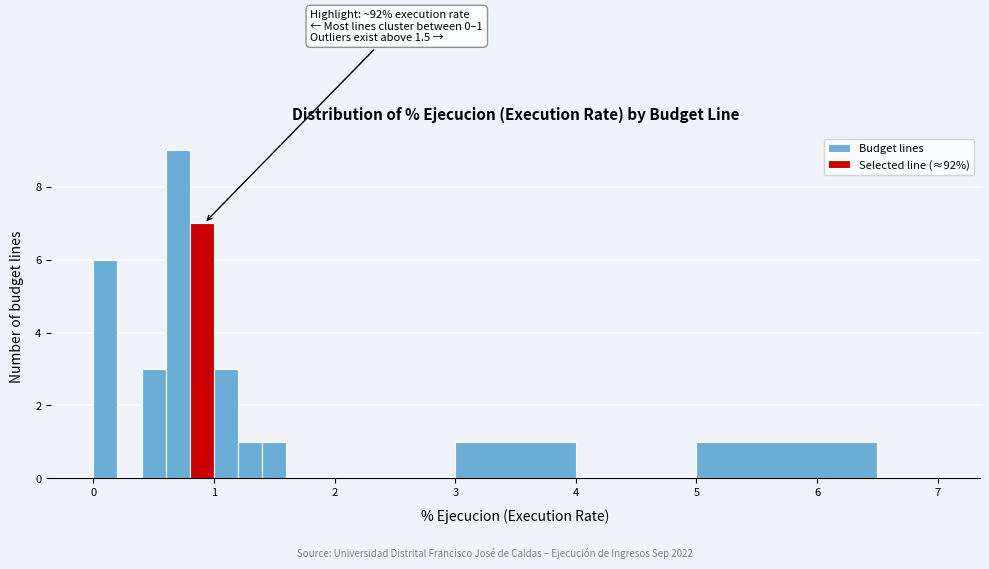

Read against the x-axis, roughly where is the centre of the tallest bar?

0.7